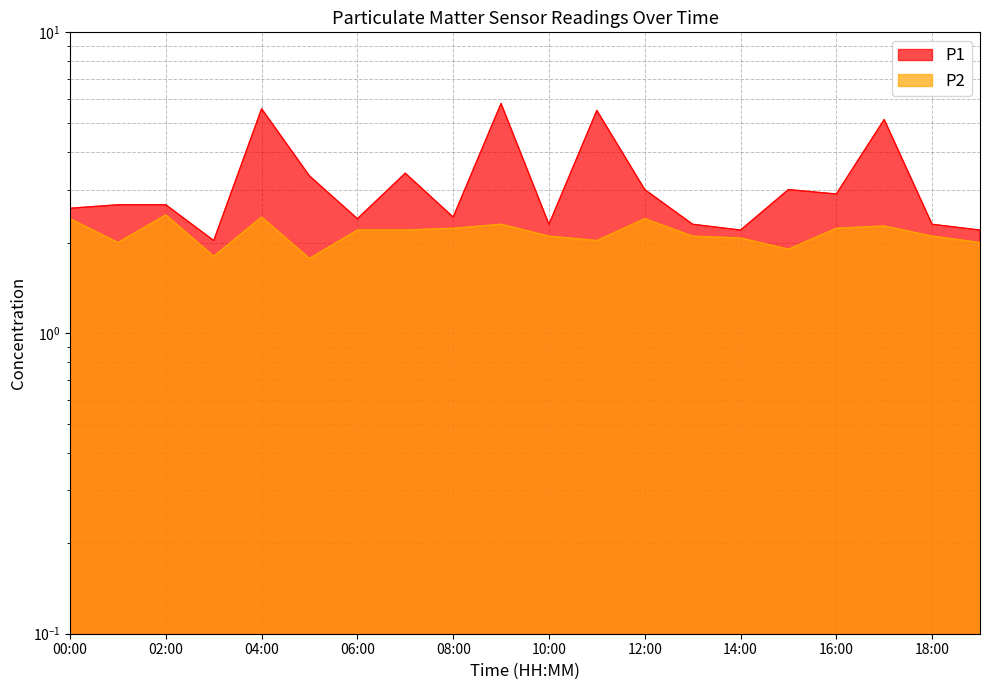

What are all the series names shown in the legend?

P1, P2